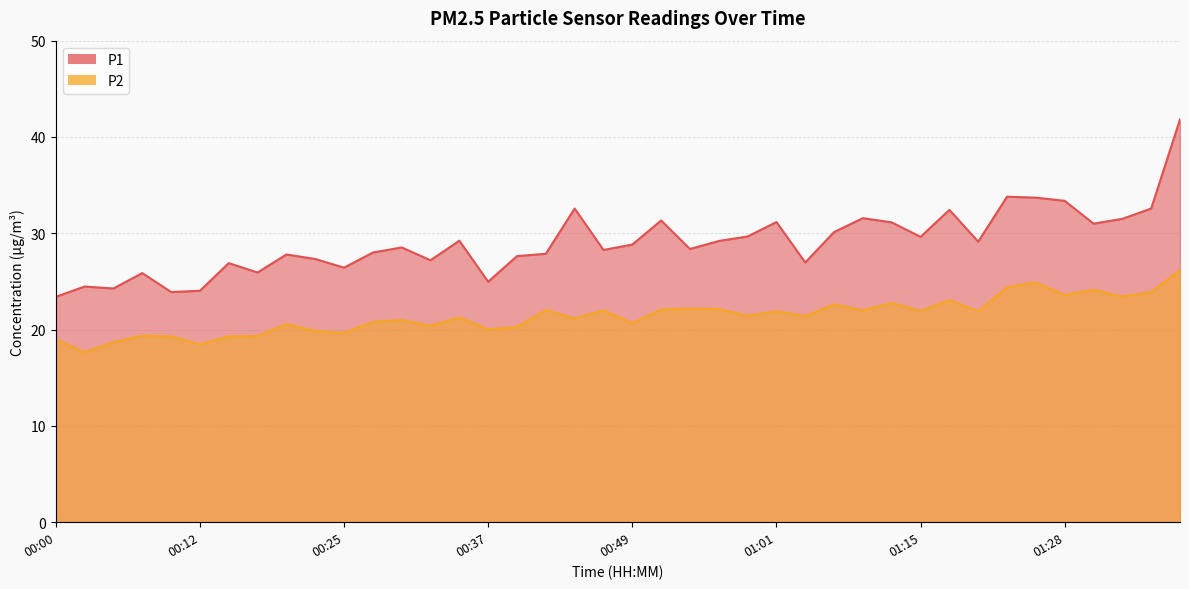

What is the value of the P2 point at the 40th from the left?

26.2